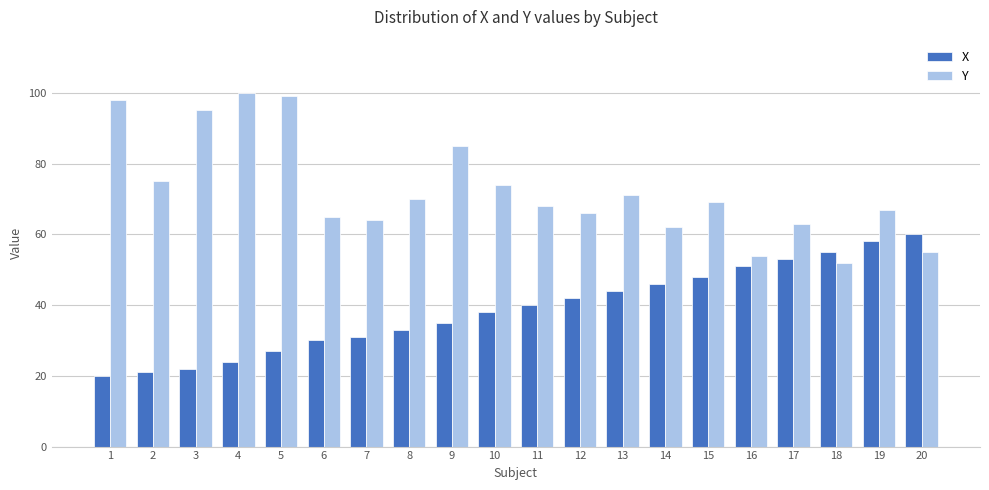

What is the sum of the X values at 20 and 15?

108